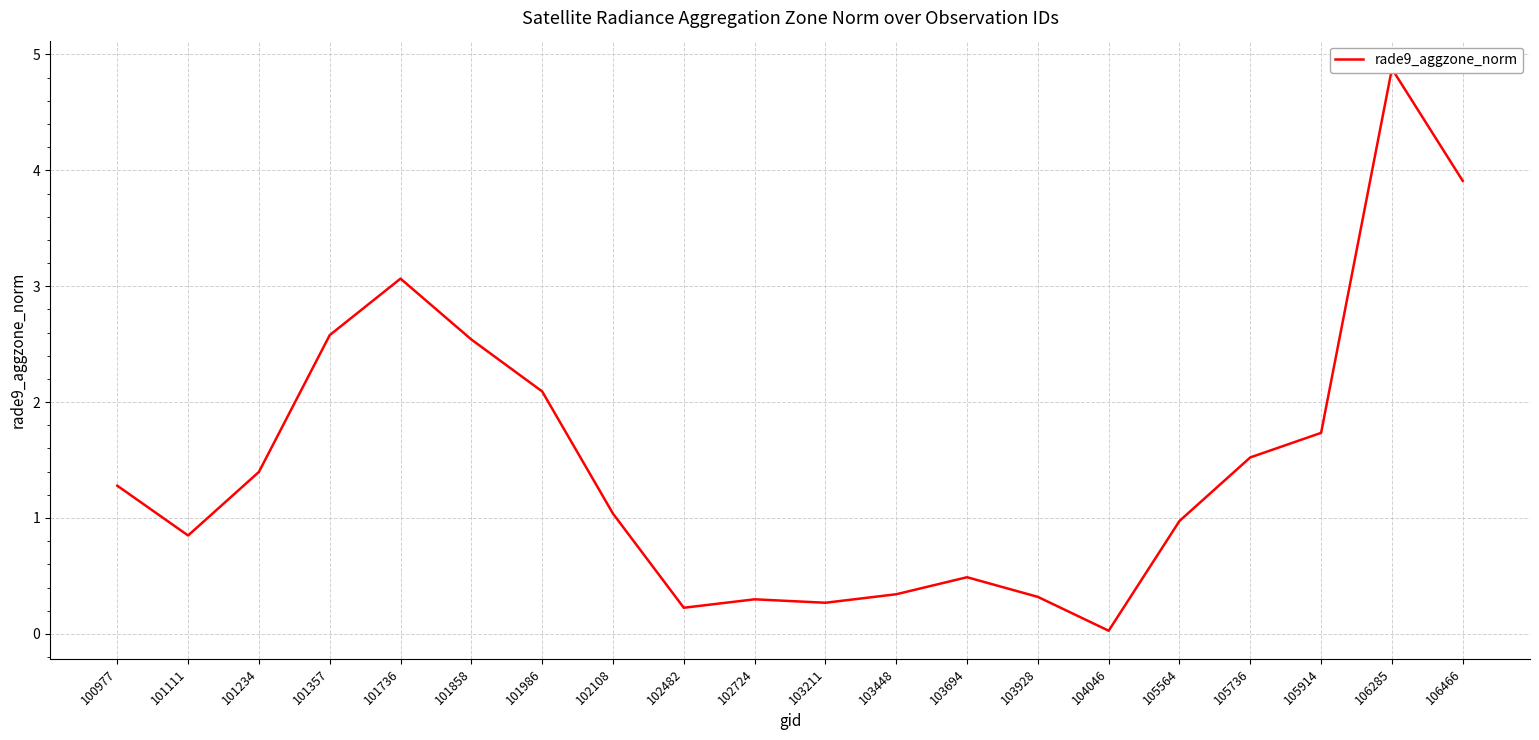

Reading left to right, what are all the values shown in this chart?

1.3	0.8	1.4	2.6	3.1	2.5	2.1	1.0	0.2	0.3	0.3	0.3	0.5	0.3	0.0	1.0	1.5	1.7	4.9	3.9